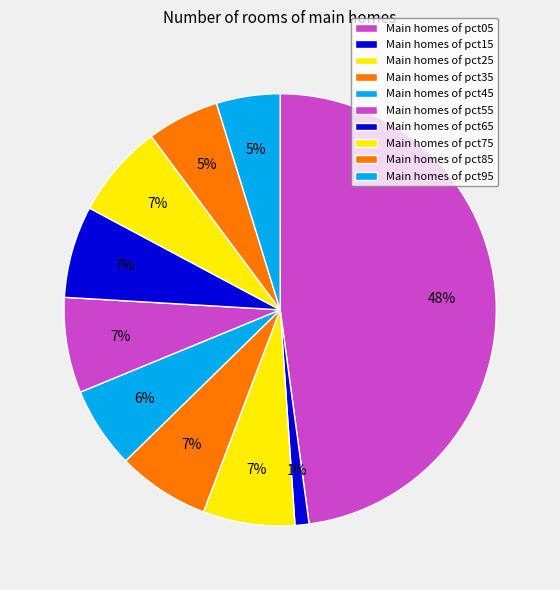

How many segments does this pie chart have?

10